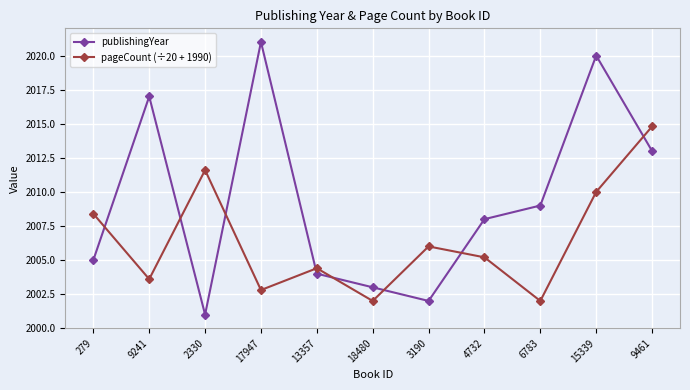

What is the value of the publishingYear point at the 4th from the left?

2021.0